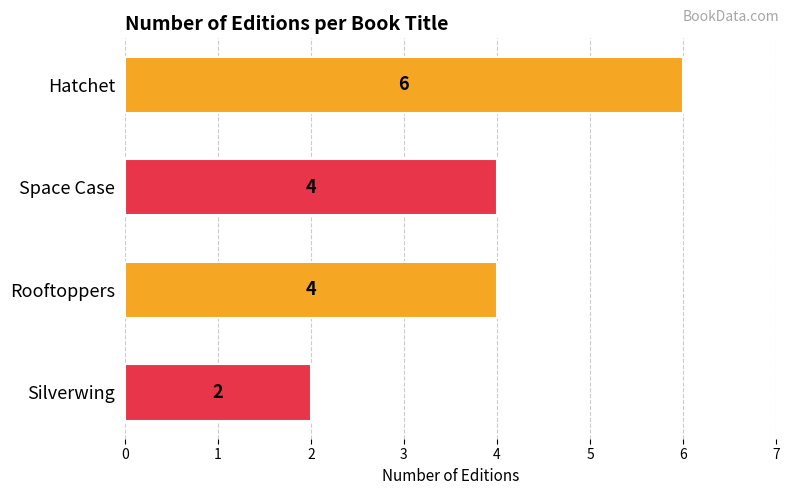

True or false: the data shows 4 at Space Case.

True